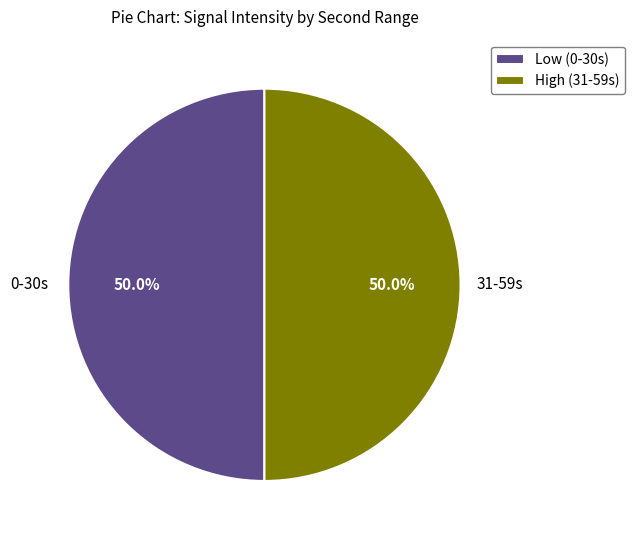

What is the ratio of the value at Low (0-30s) to the value at High (31-59s)?

1.0